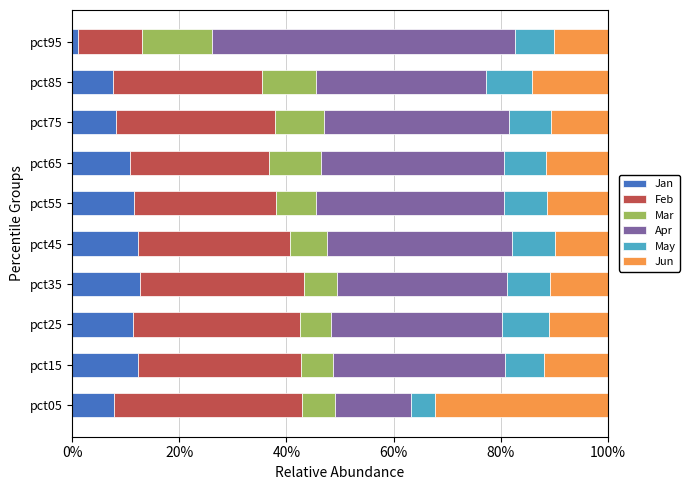

What is the highest value of the Jan series?

12.6